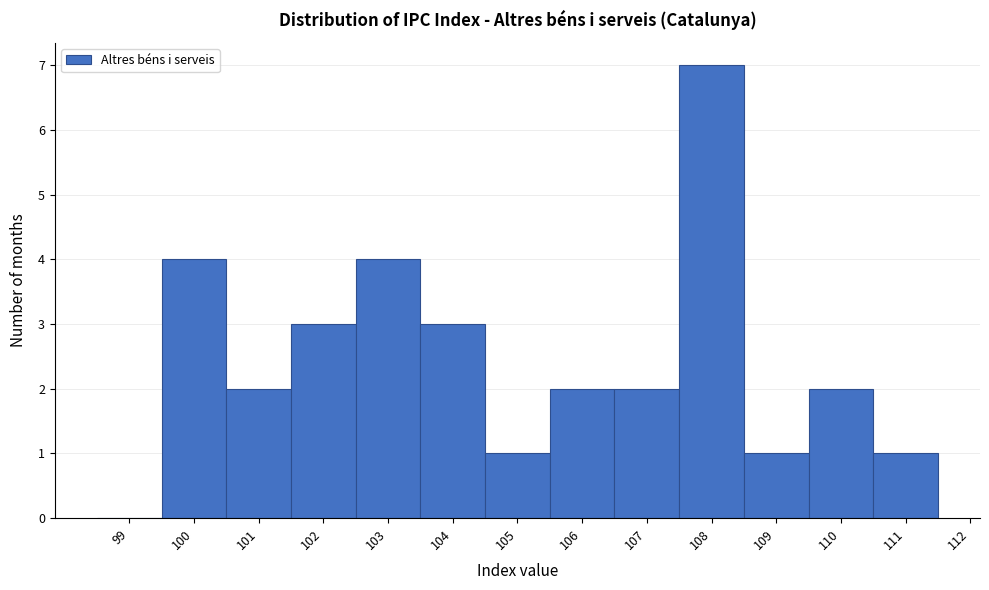

Reading right to left, what are all the values shown in this chart?

111=1	110=2	109=1	108=7	107=2	106=2	105=1	104=3	103=4	102=3	101=2	100=4	99=0